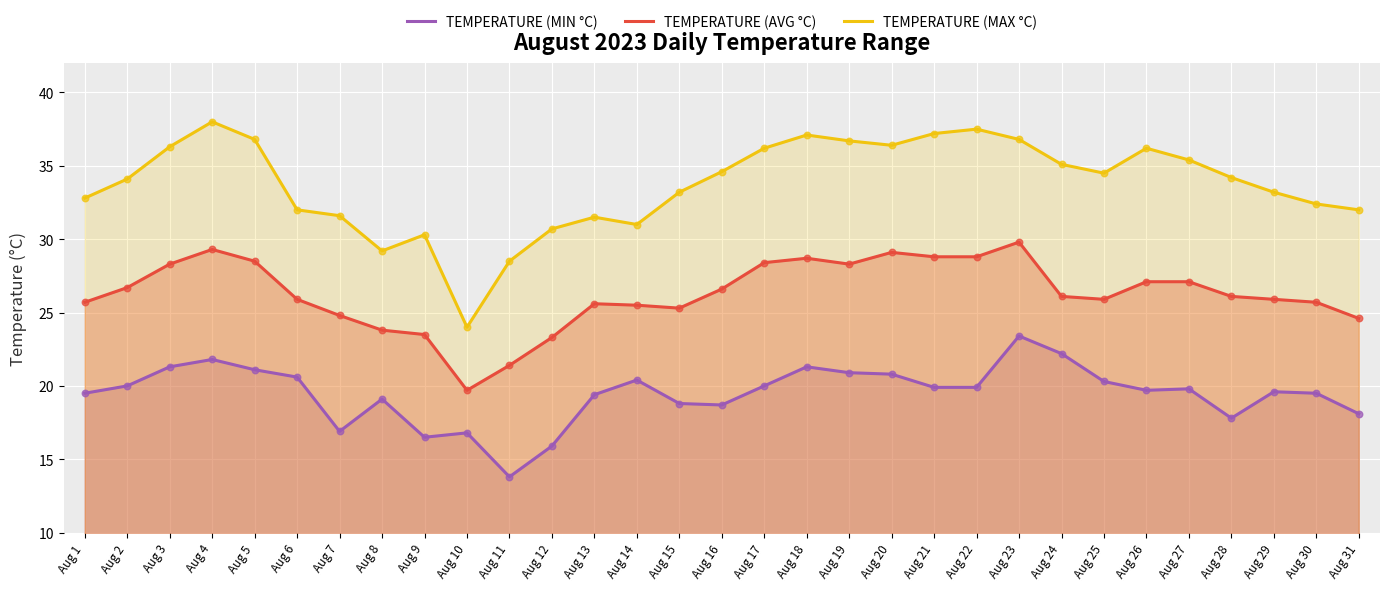

Which series has the largest total across all categories?

TEMPERATURE (MAX °C)